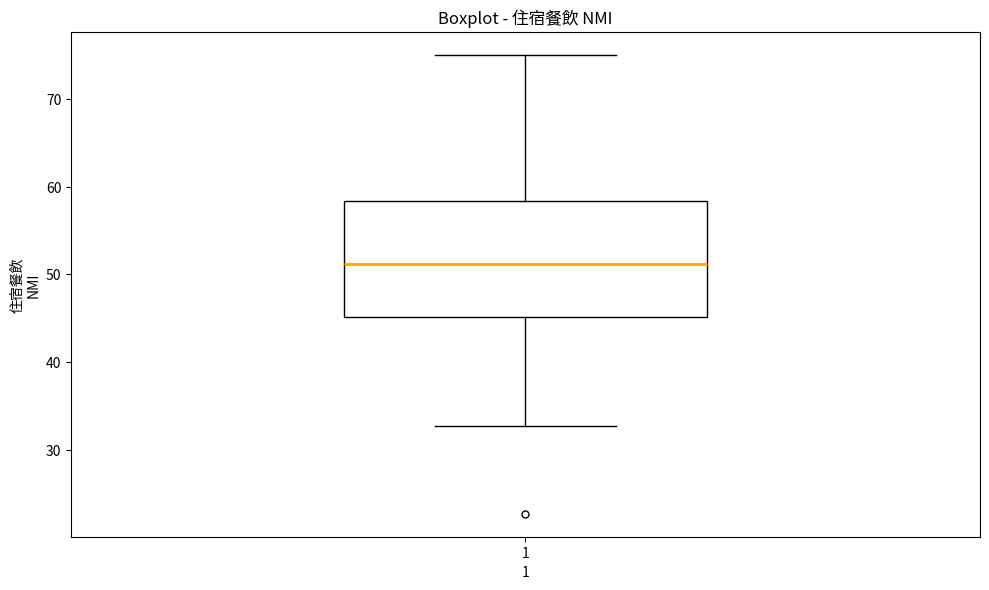

Read this box plot against the y-axis: the position of the median line, the range covered by the box, and the ends of both whiskers. The values are not printed on the chart, so give them approximately, as read against the axis.

median 51, box 45 to 58, whiskers 33 to 75